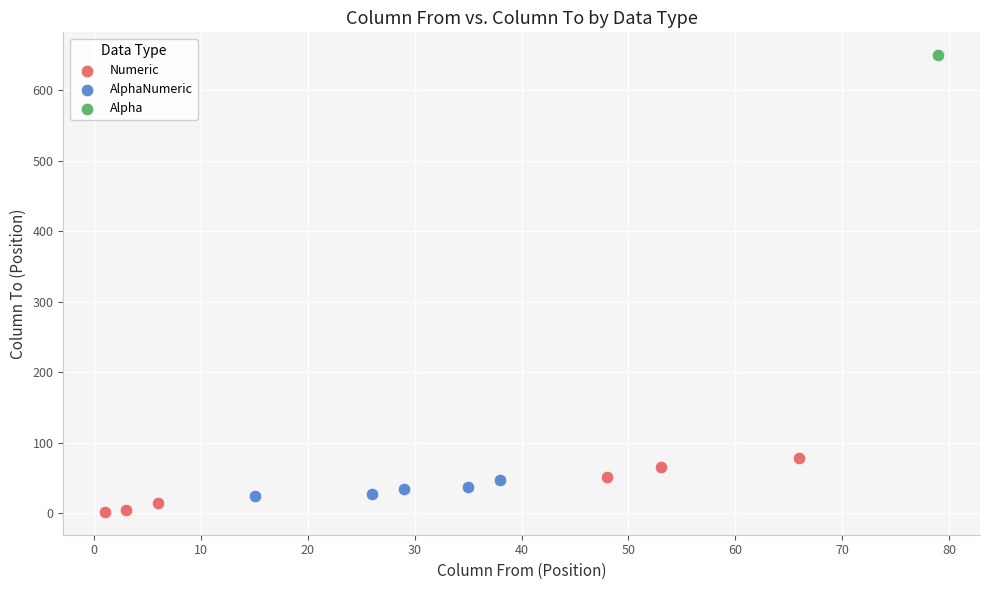

What are all the series names shown in the legend?

Numeric, AlphaNumeric, Alpha